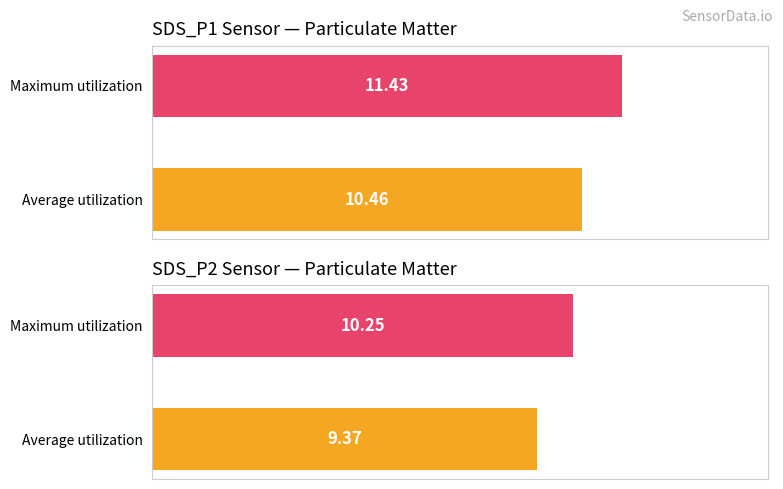

The SDS_P2 series shows 9.4 at Average utilization. True or false?

True